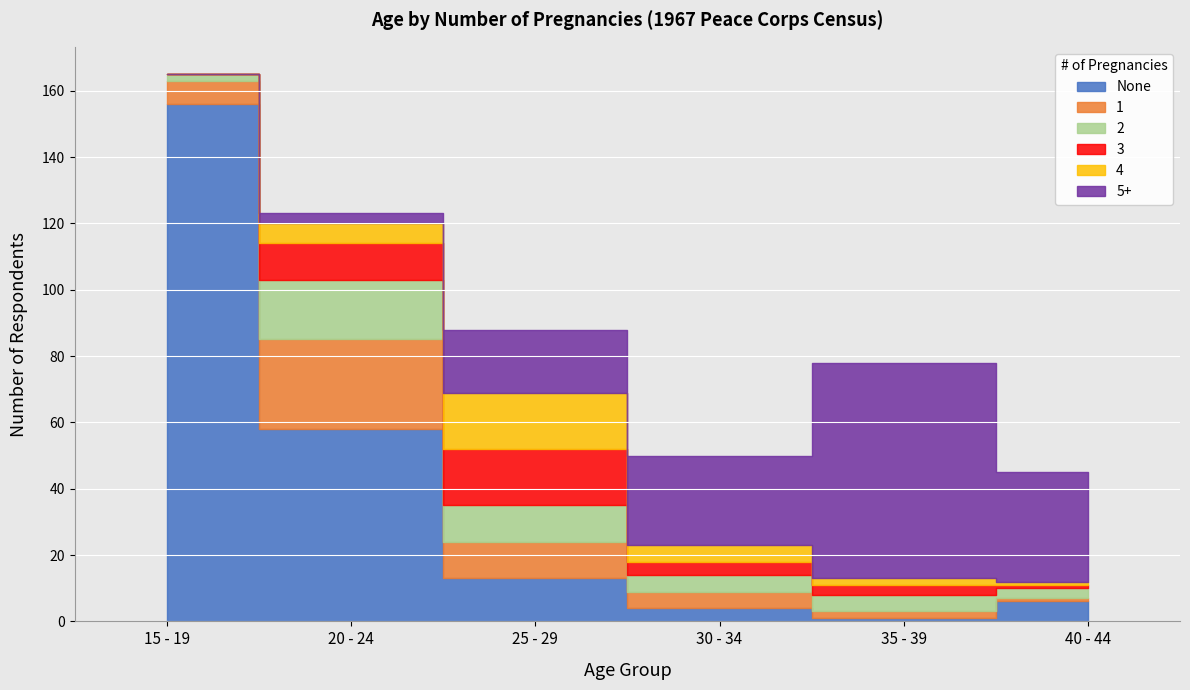

What is the difference between the maximum and minimum values in the 1 series?

26